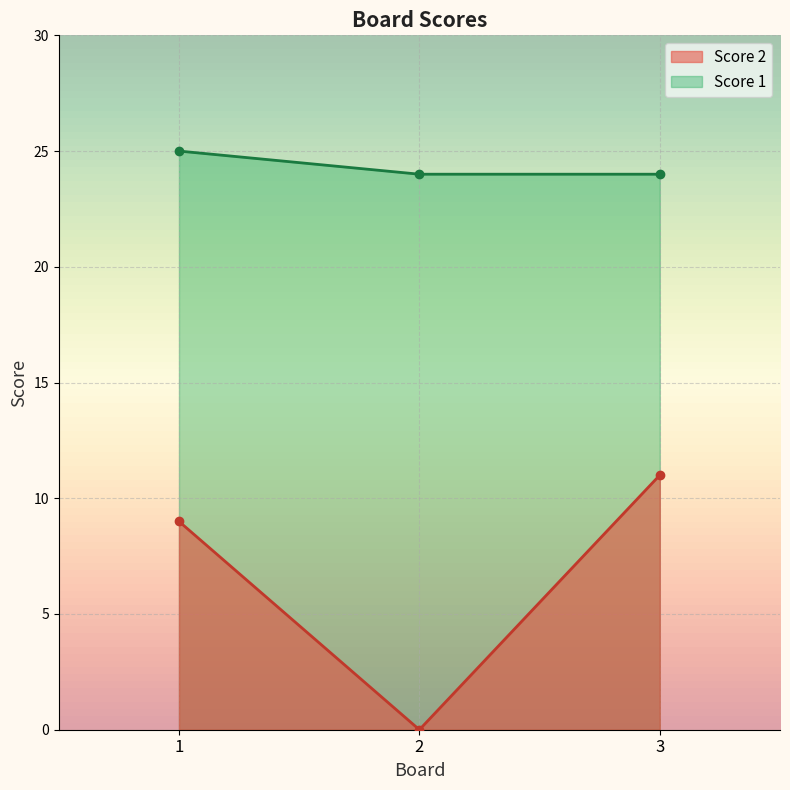

What are all the series names shown in the legend?

Score 2, Score 1